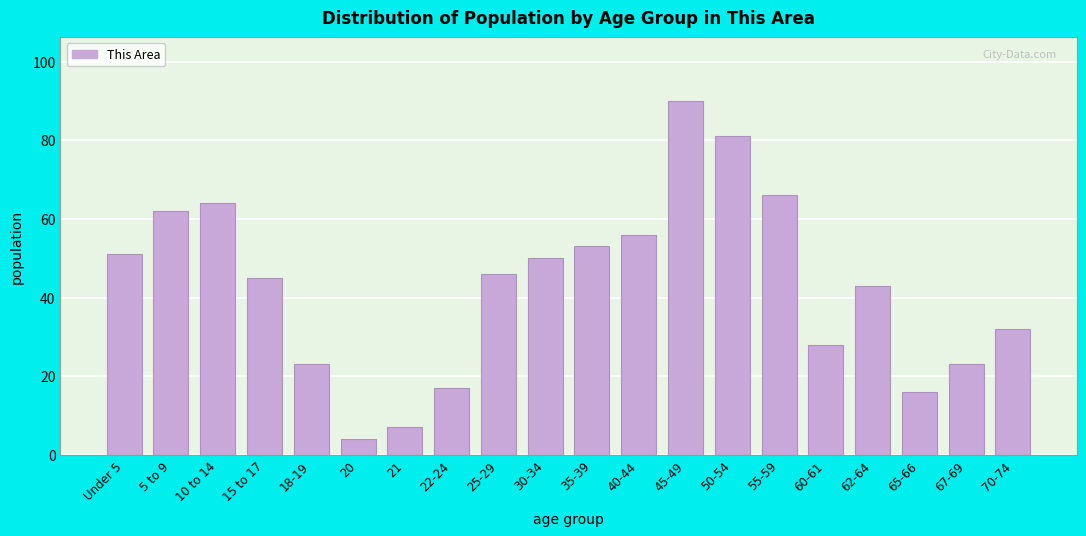

Reading left to right, extract all data points from this chart.

Under 5=51	5 to 9=62	10 to 14=64	15 to 17=45	18-19=23	20=4	21=7	22-24=17	25-29=46	30-34=50	35-39=53	40-44=56	45-49=90	50-54=81	55-59=66	60-61=28	62-64=43	65-66=16	67-69=23	70-74=32